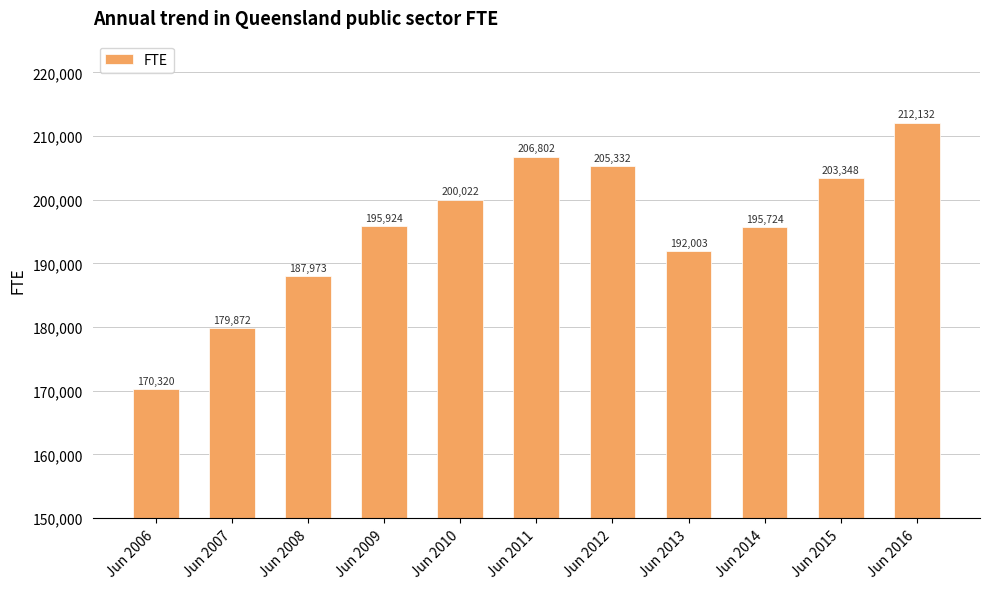

Is it true that the value at Jun 2014 is 341783.2?

False